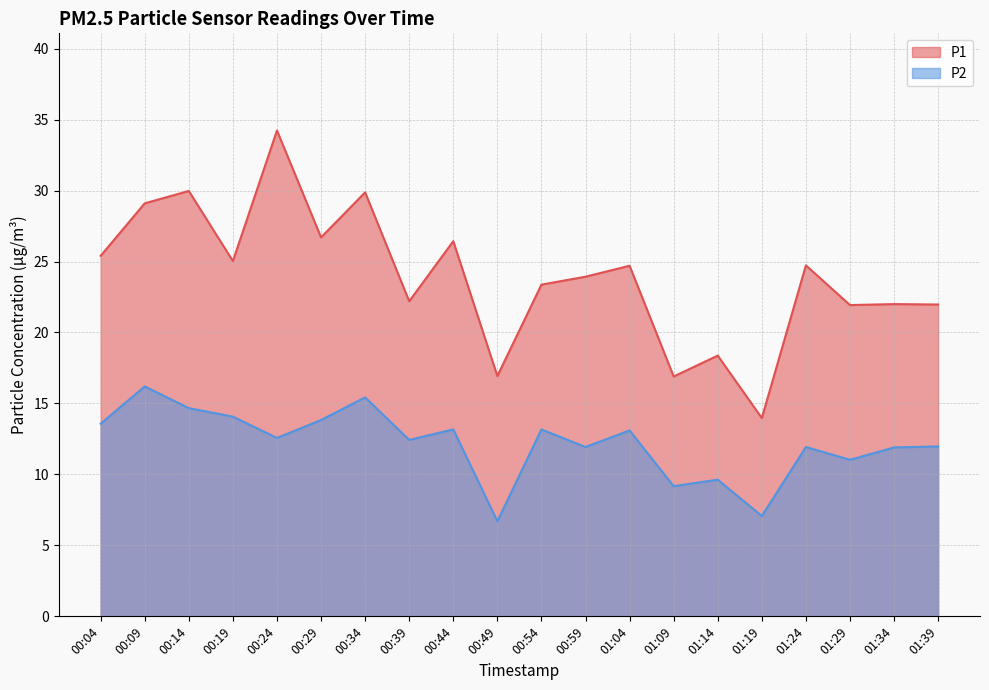

At 01:14, list the series in order from smallest to largest.

P2, P1